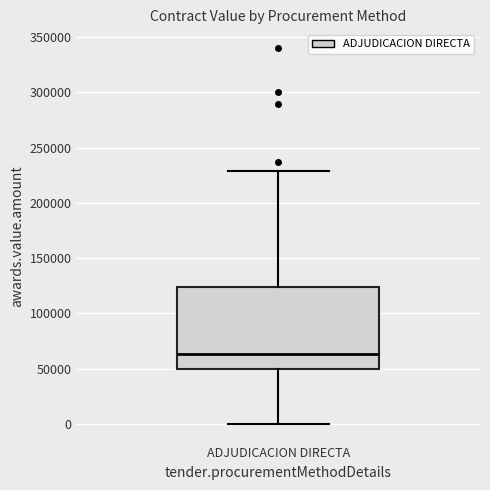

Where does the upper whisker of the box for ADJUDICACION DIRECTA end on the y-axis? The values are not printed on the chart, so give them approximately, as read against the axis.

230000